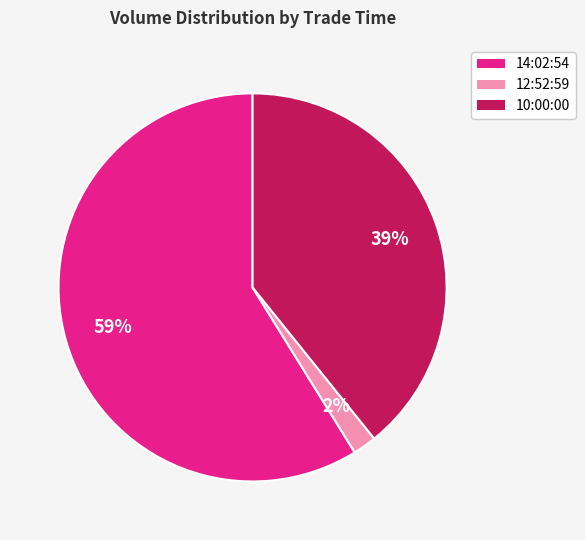

What percentage is the 10:00:00 slice, to the nearest percent?

39%